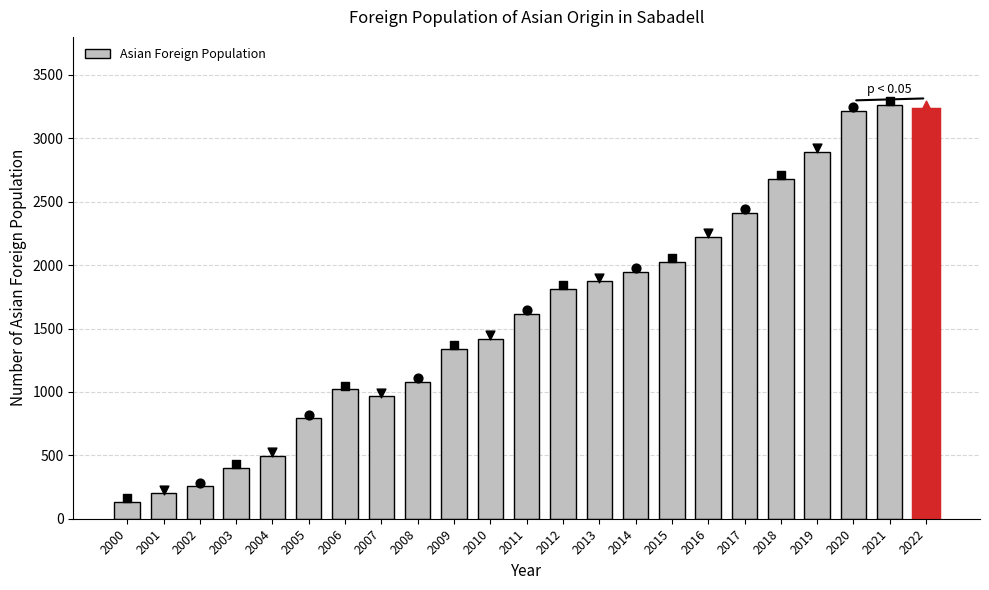

What is the change in value from 2008 to 2011?

+538